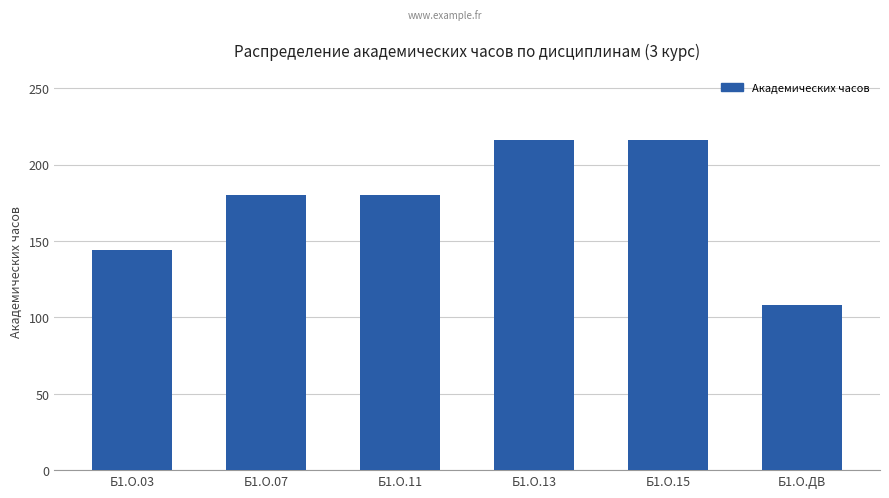

What is the change in value from Б1.О.03 to Б1.О.ДВ?

-36